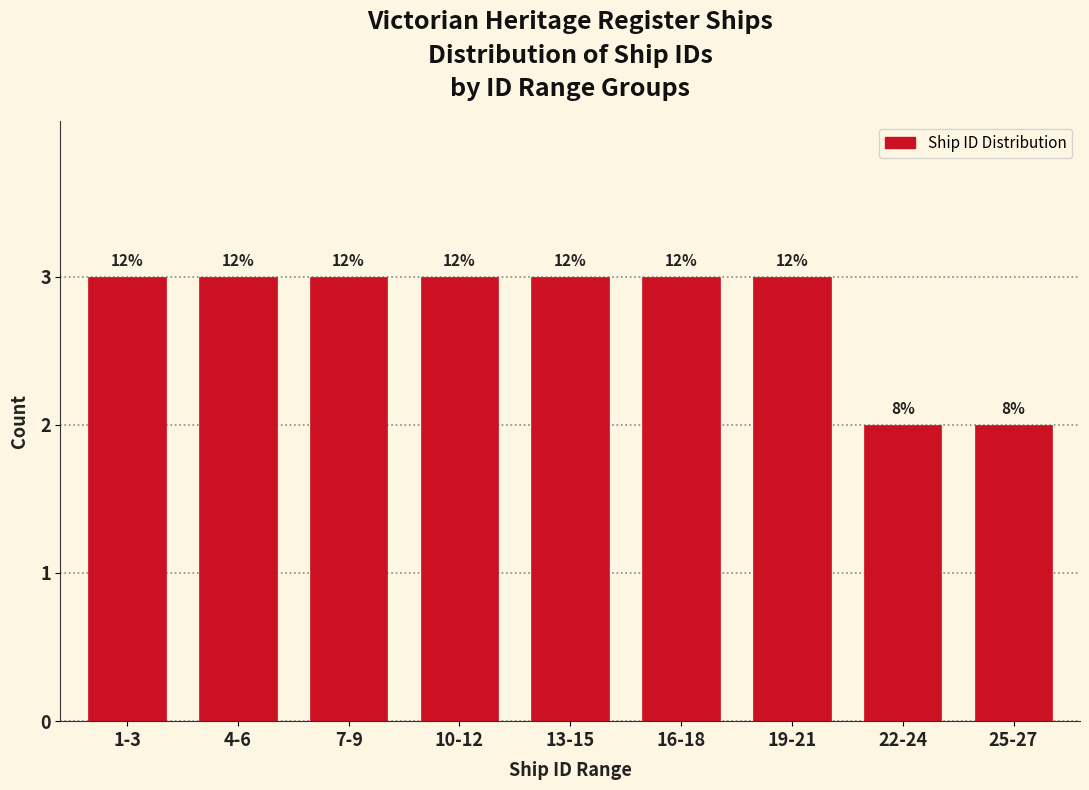

Are the bars horizontal?

No